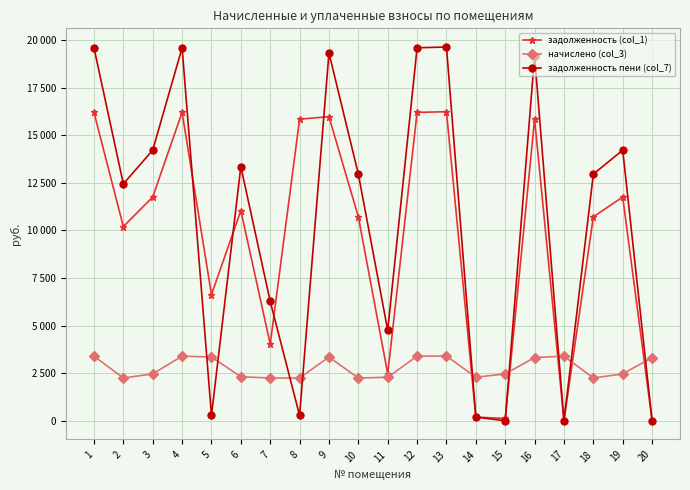

List the series in order of their peak value, highest first.

задолженность пени (col_7), задолженность (col_1), начислено (col_3)